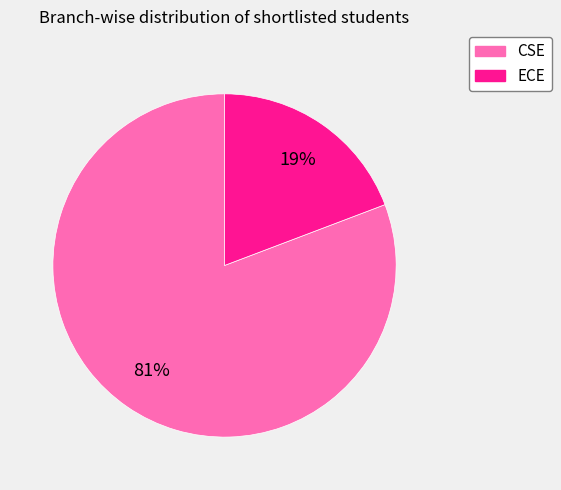

What is the majority slice?

CSE